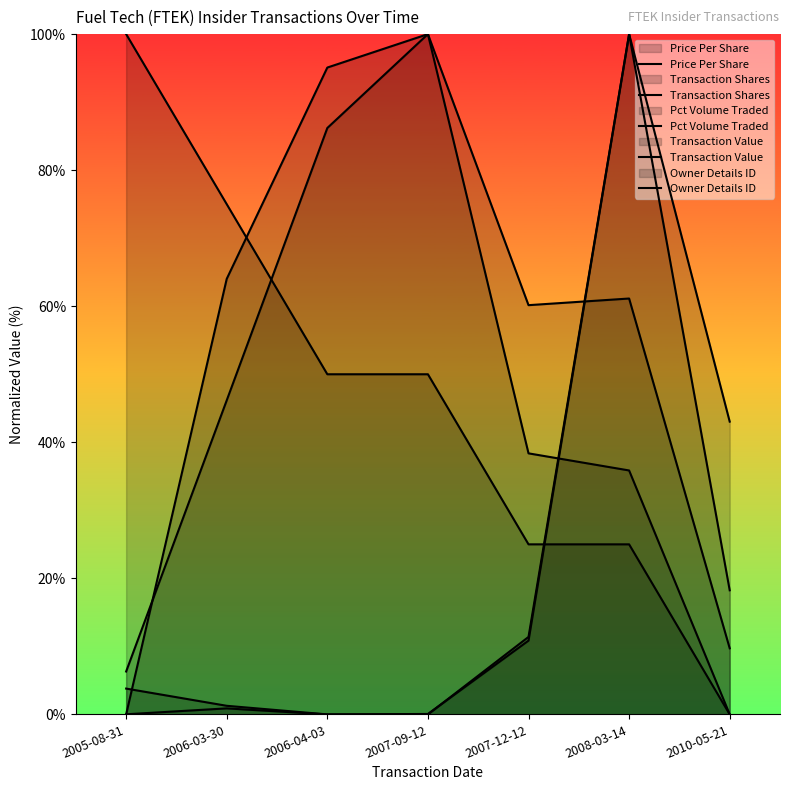

Between which two adjacent categories do Pct Volume Traded and Owner Details ID first intersect?

2006-03-30 and 2006-04-03